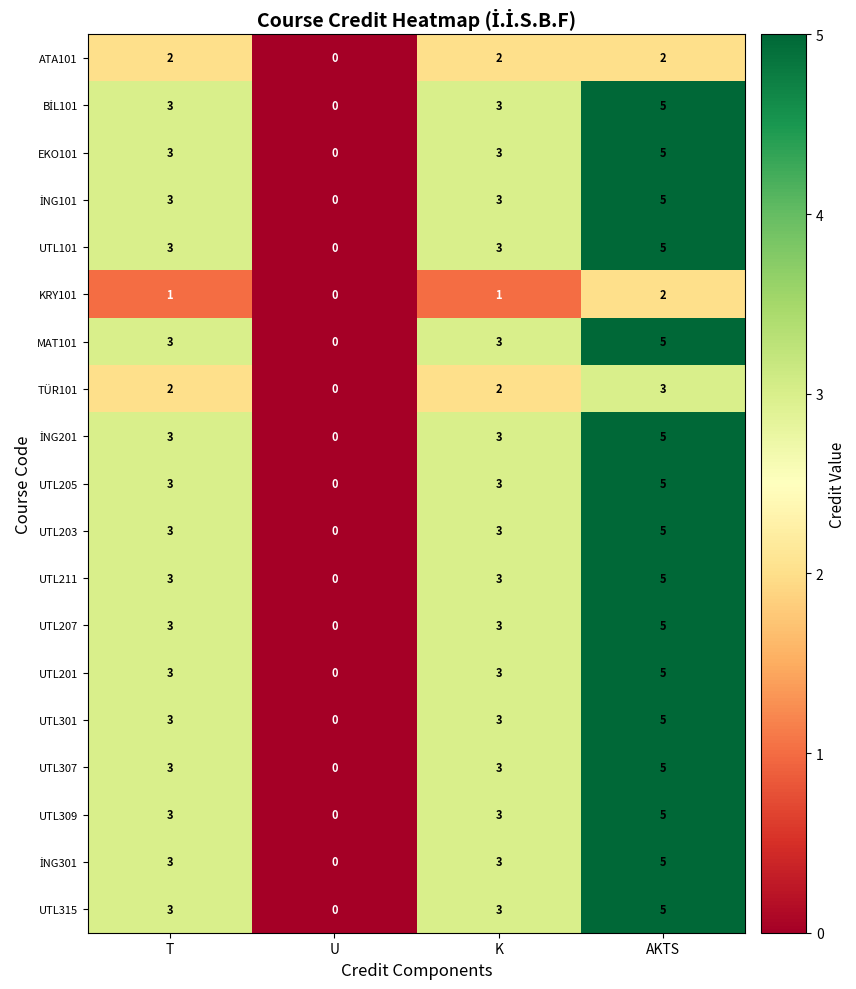

What is the average value of the UTL307 series?

3